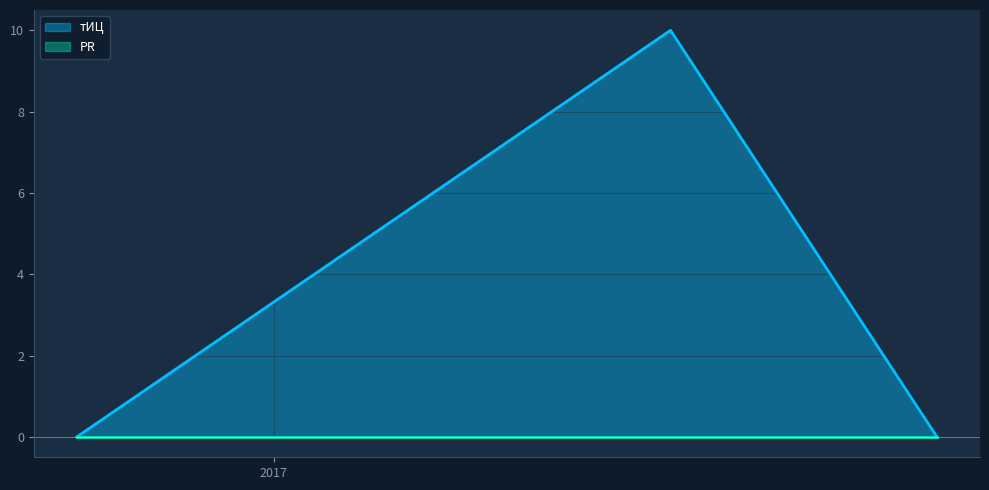

Rank the categories by value from lowest to highest.

2016-10-25, 2017-08-18, 2017-05-18